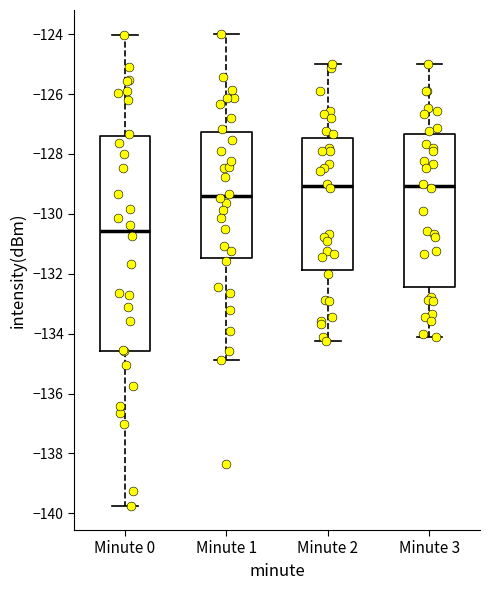

Where is the lower edge of the box for Minute 1 on the y-axis? The values are not printed on the chart, so give them approximately, as read against the axis.

-131.4